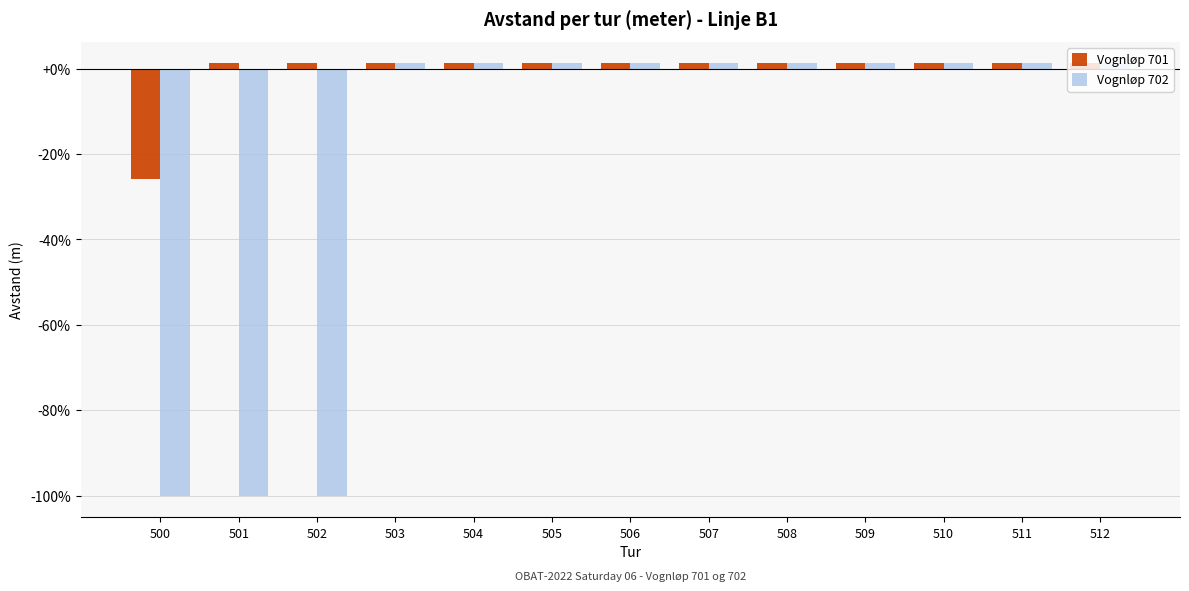

Reading left to right, list all the values displayed in this chart.

Vognløp 701: -25.9	1.2	1.2	1.2	1.2	1.2	1.2	1.2	1.2	1.2	1.2	1.2	1.2
Vognløp 702: -100.0	-100.0	-100.0	1.2	1.2	1.2	1.2	1.2	1.2	1.2	1.2	1.2	1.2